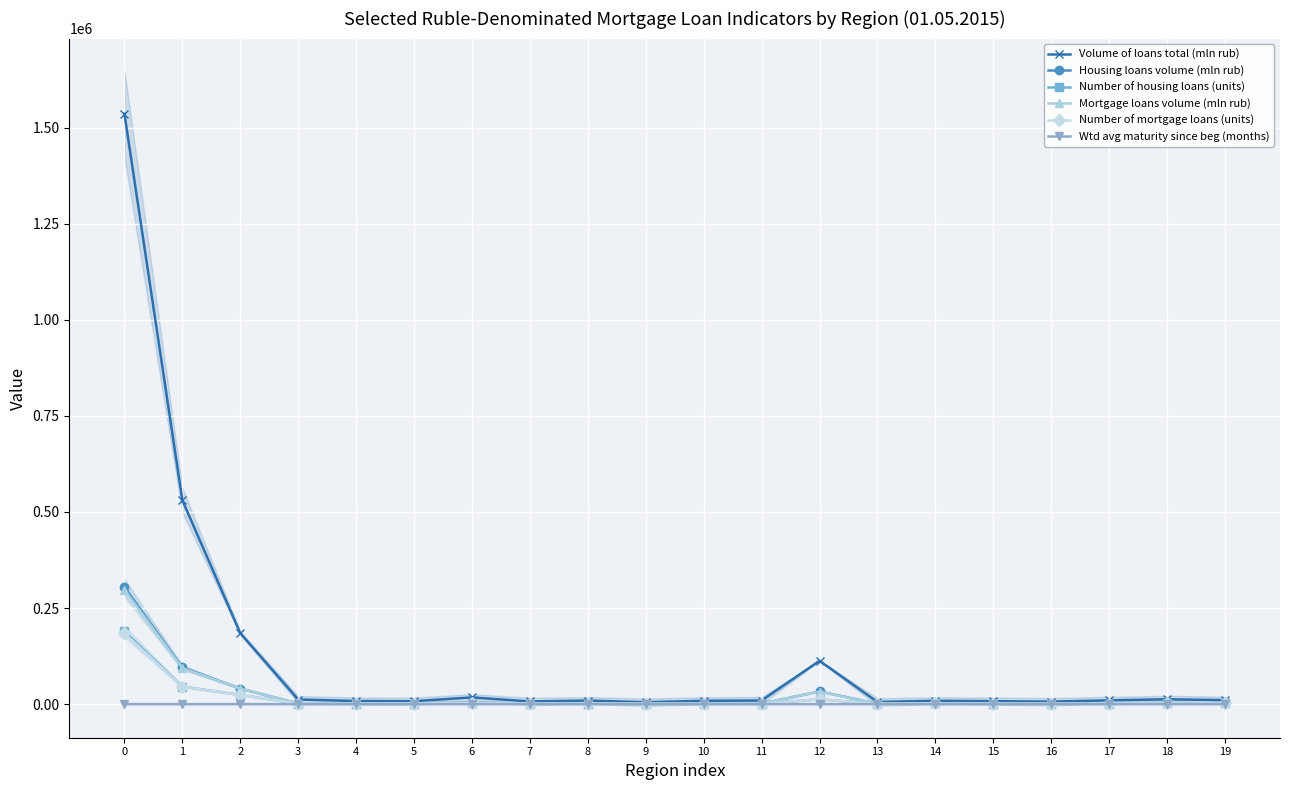

What is the value of the Number of mortgage loans (units) point at the 3rd from the left?

23999.0